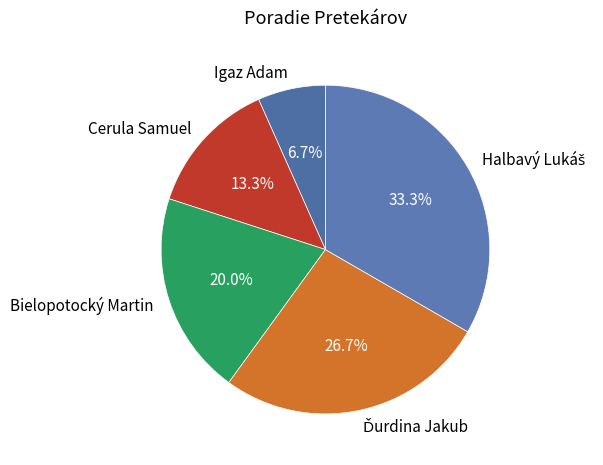

To the nearest percent, what is the difference between the Igaz Adam and Cerula Samuel slice percentages?

7%